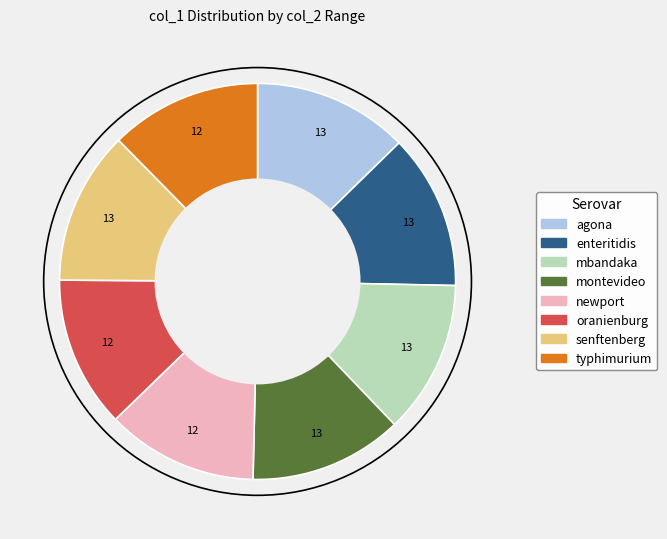

Is there any slice that represents more than half of the pie?

No